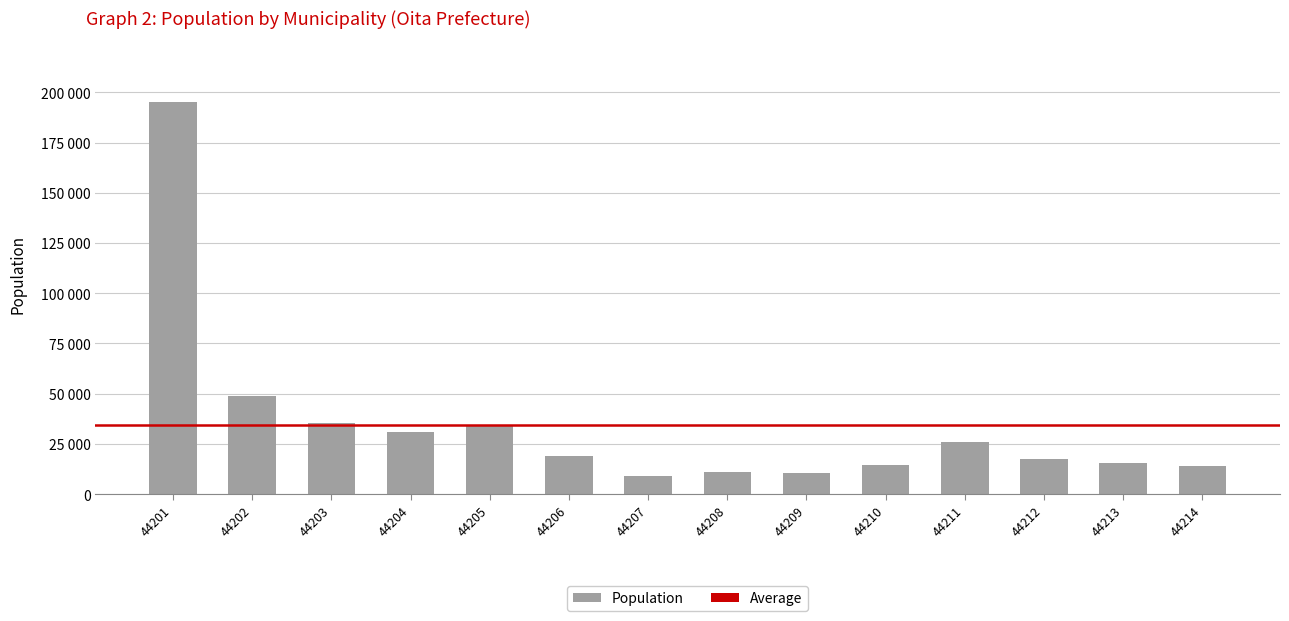

Where is the data nearest to the value 102150?

44202